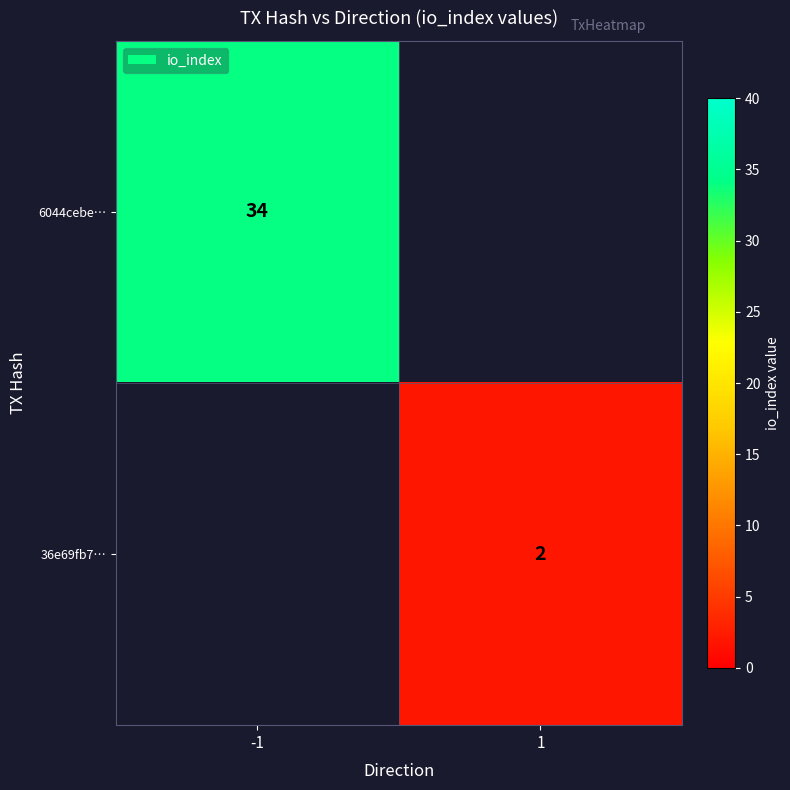

Is the value of 36e69fb7… at 1 greater than the value of 6044cebe… at -1?

No